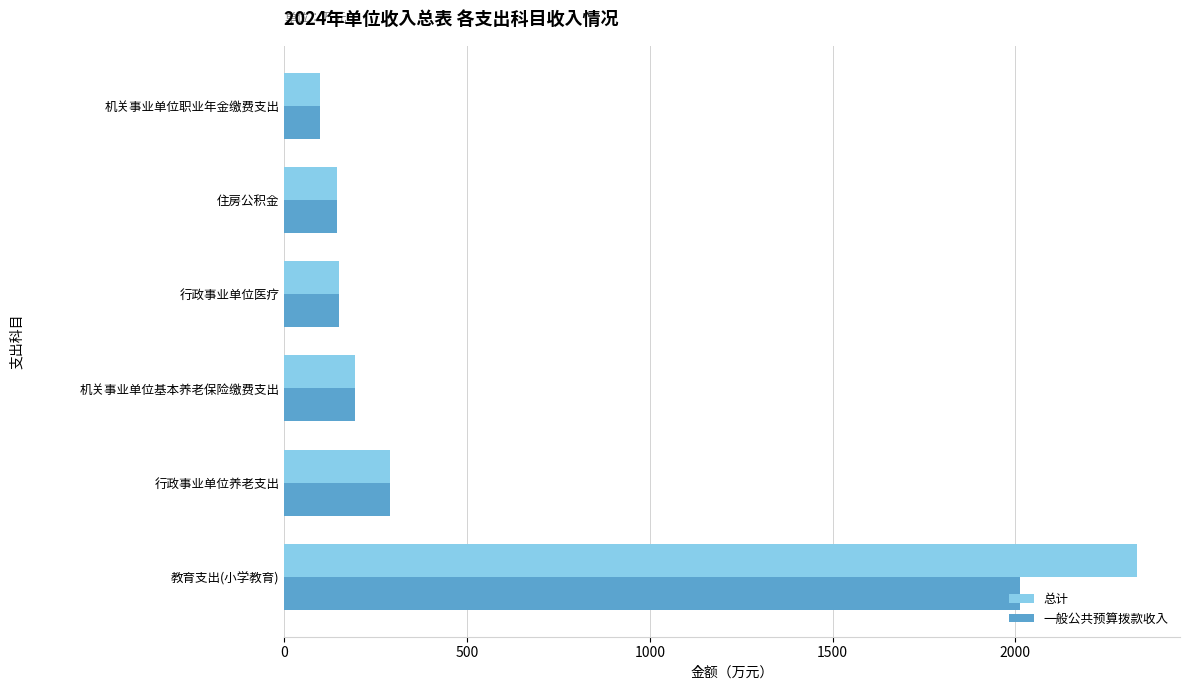

Which series has the widest spread of values?

总计